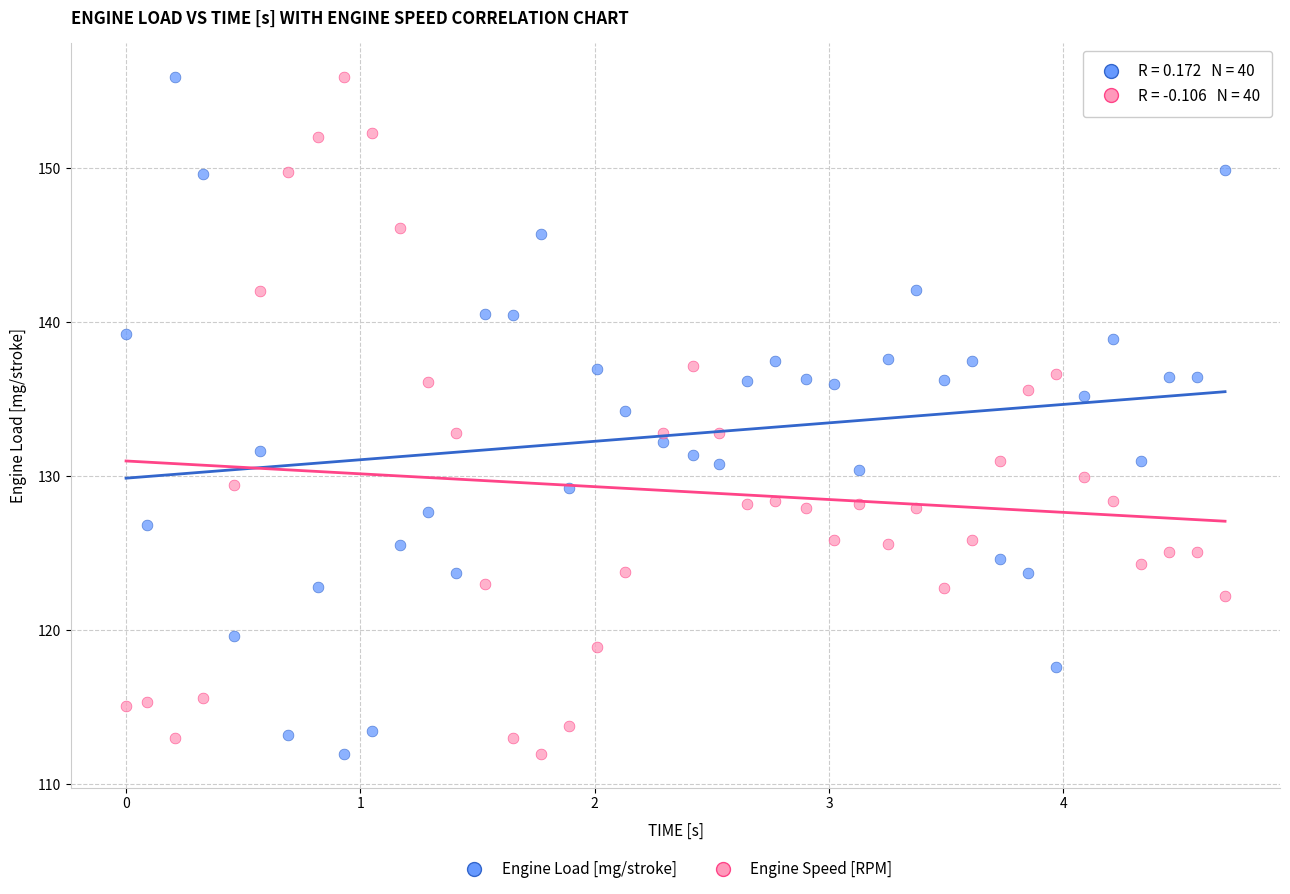

What is the X range (max minus min) for the scatter plot?

4.7